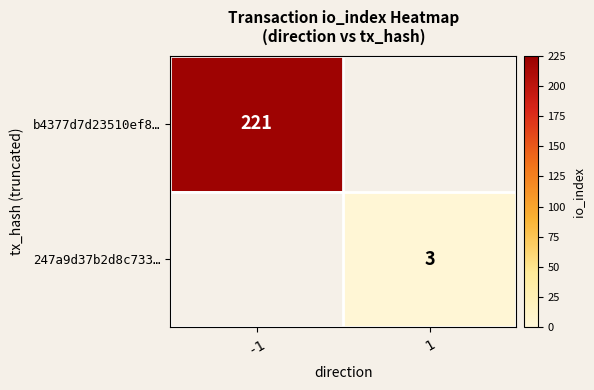

The value of b4377d7d23510ef8… at -1 is 221. True or false?

True